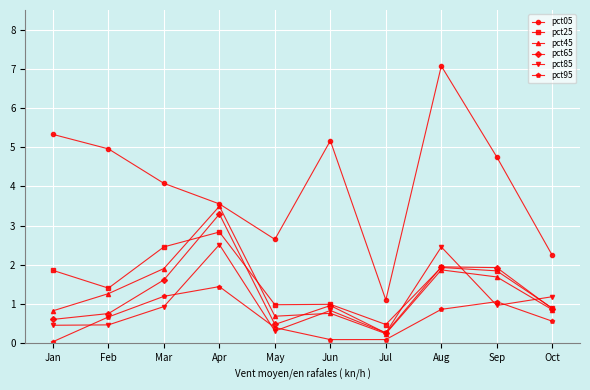

What is the highest value of the pct05 series?

7.1